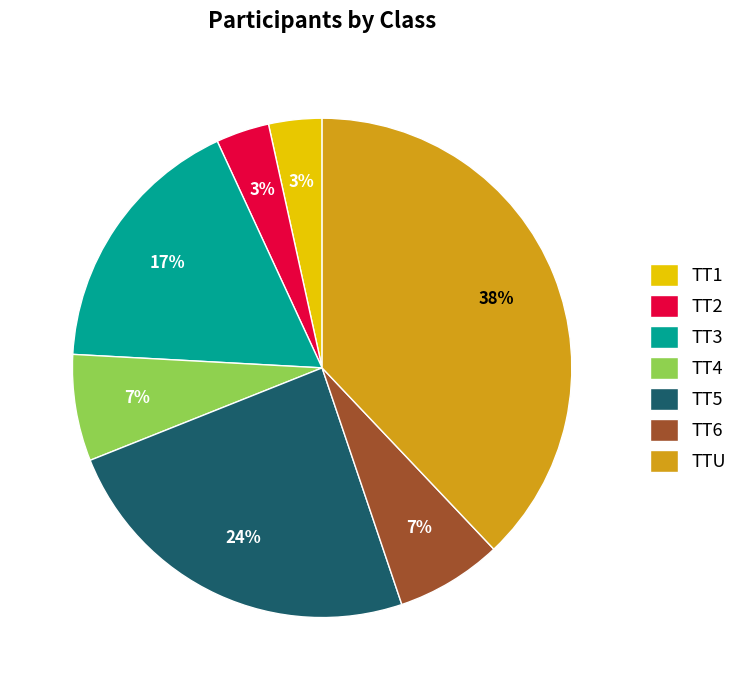

Which slice is the largest?

TTU